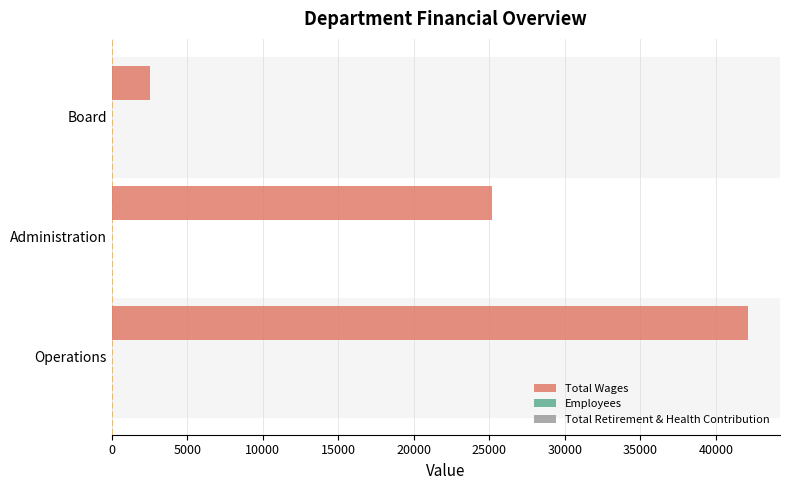

How many distinct data groups are displayed?

2